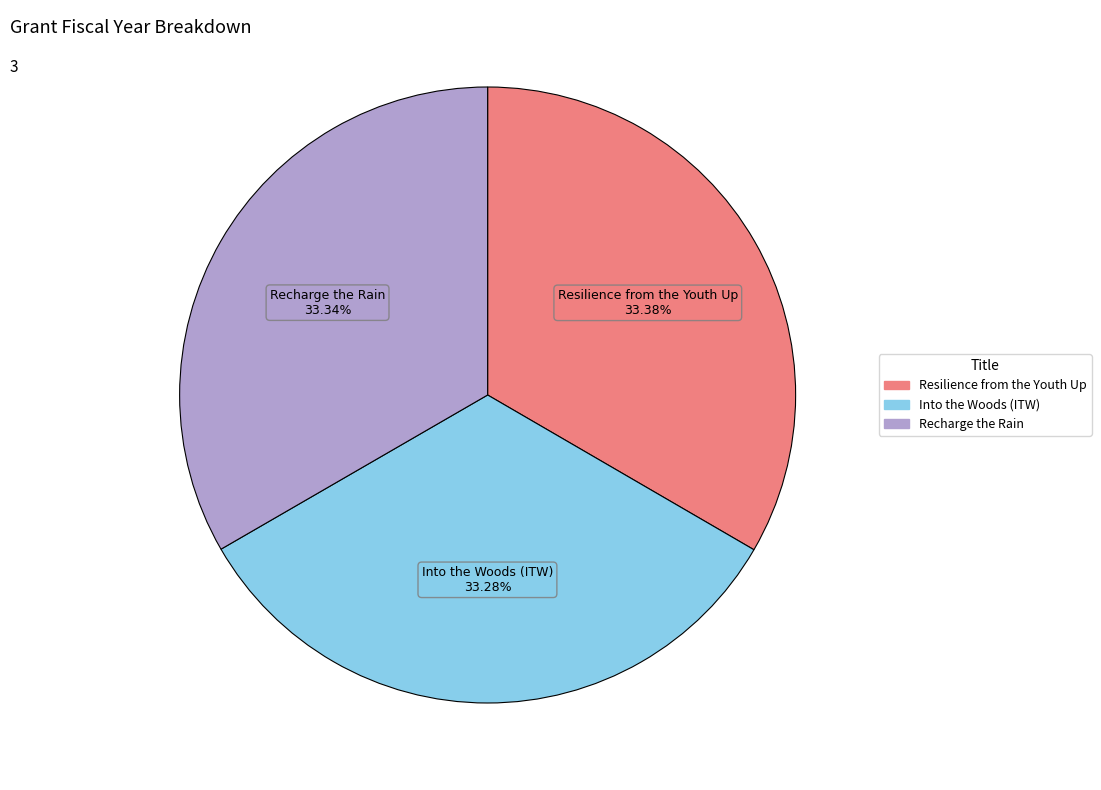

What is the ratio of the value at Resilience from the Youth Up to the value at Into the Woods (ITW)?

1.0